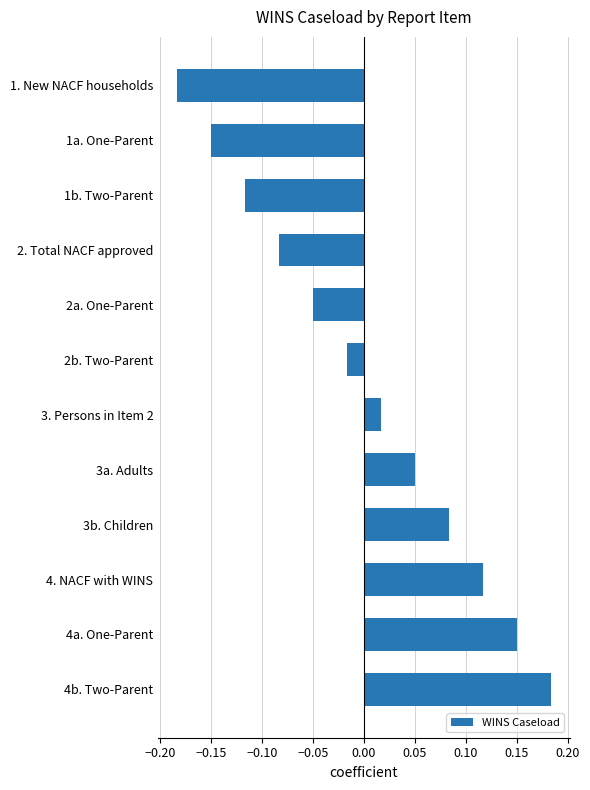

The chart shows a value of -0.2 at 1a. One-Parent. True or false?

False